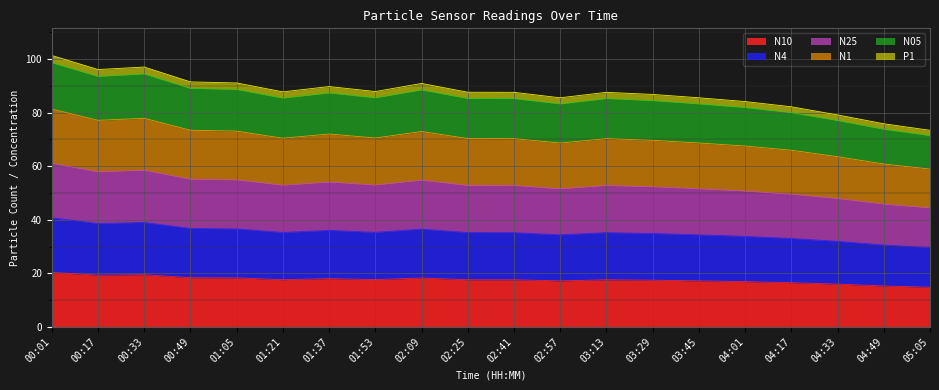

What is the value of the N25 point at the 2nd from the left?

57.9